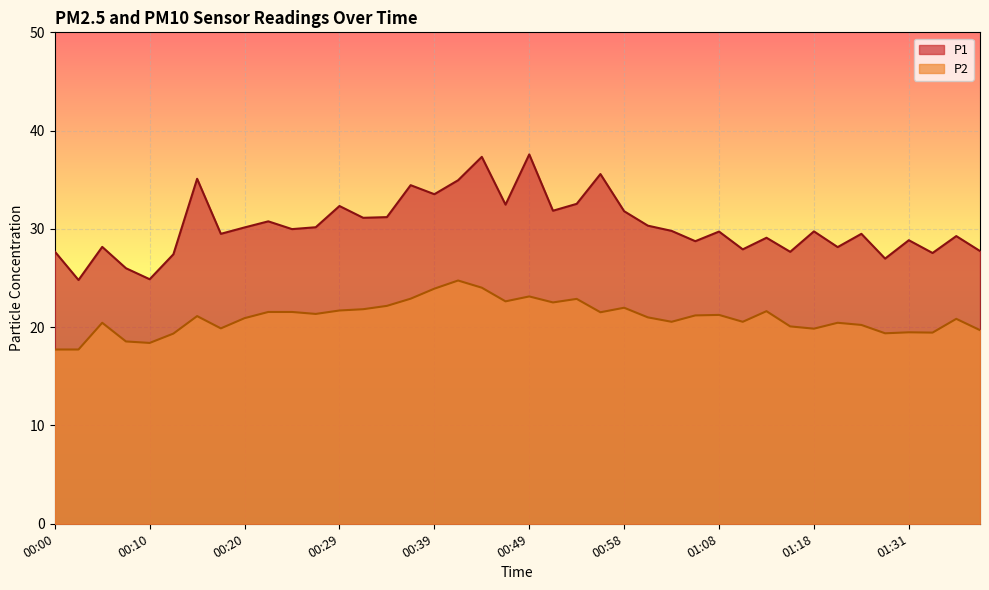

How many lines are shown in the chart?

2